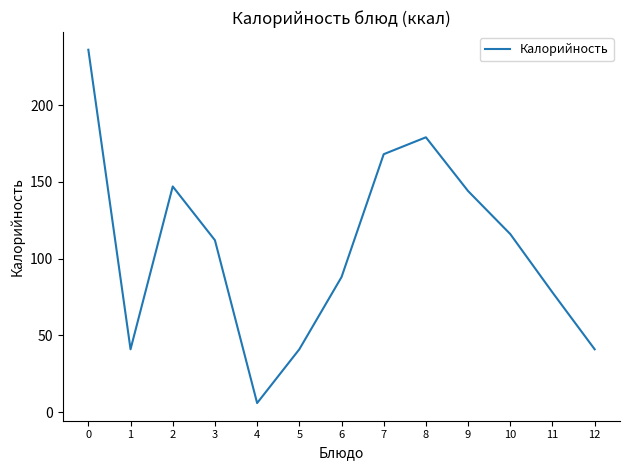

What is the change in value from 5 to 10?

+75